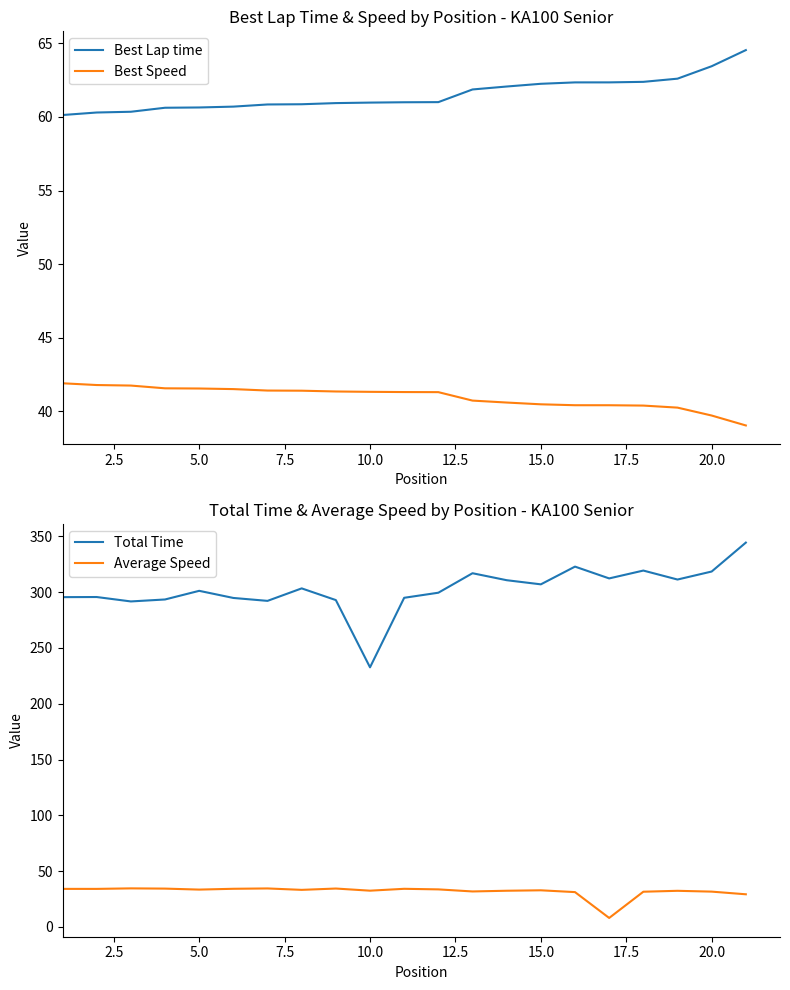

Does the chart have visible grid lines?

No